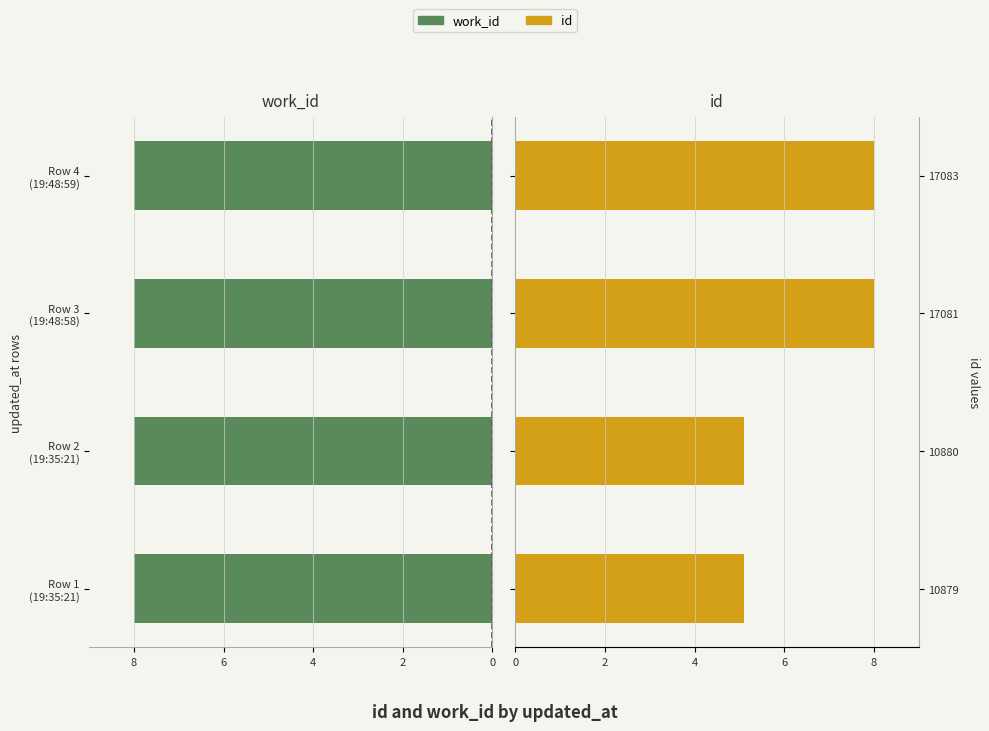

Does the chart contain any negative values?

No